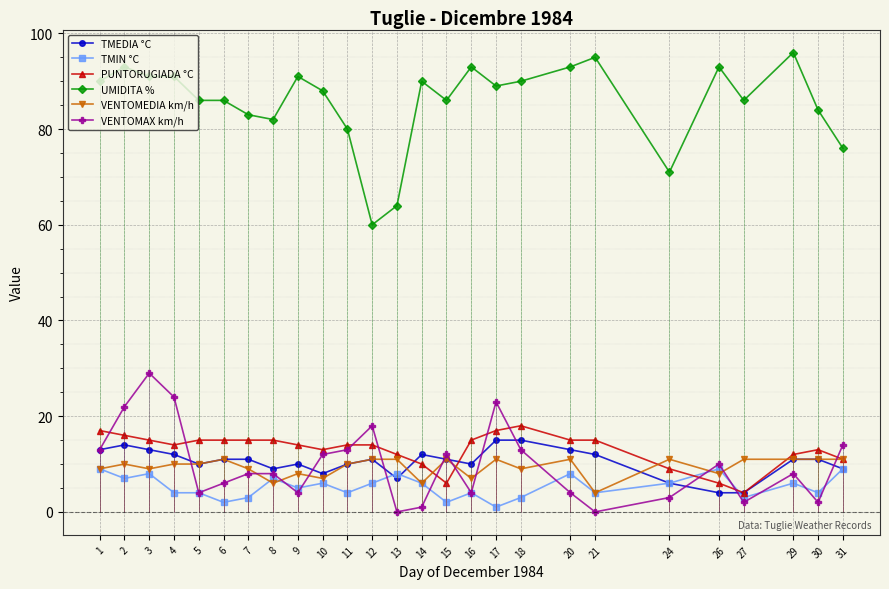

Is this an area chart (filled region under the line)?

No